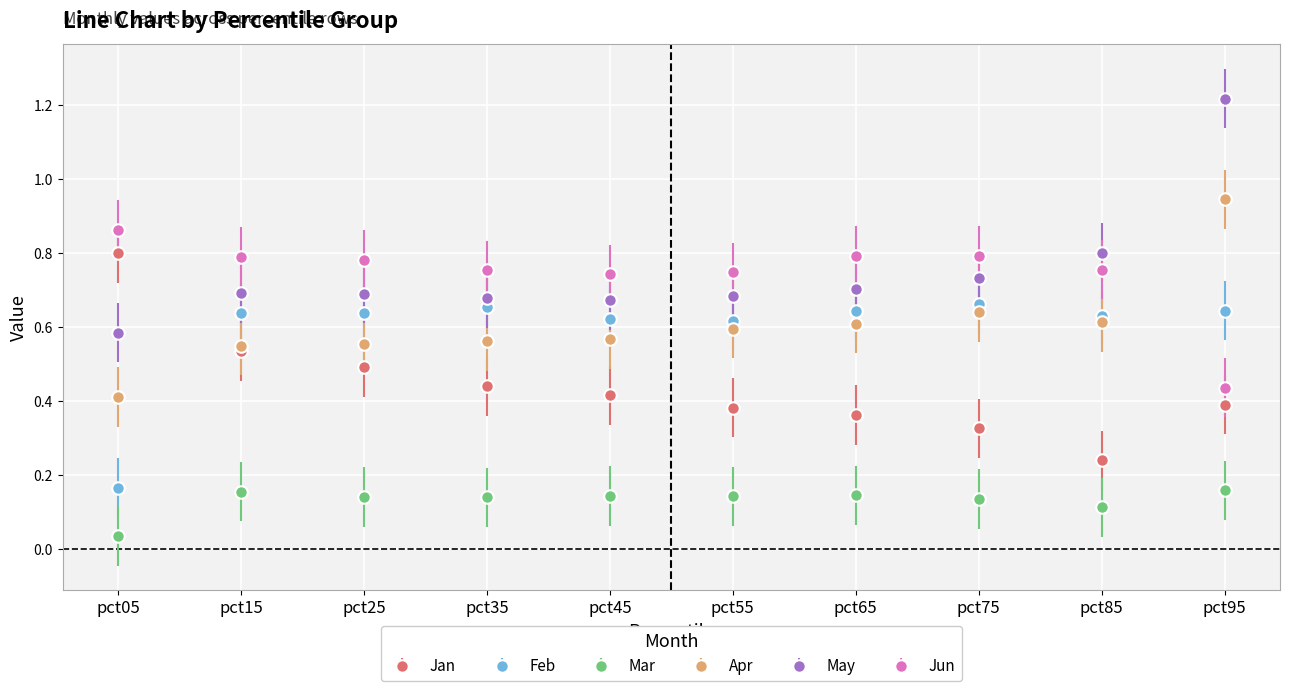

Rank the series by their maximum value, from lowest to highest.

Mar, Feb, Jan, Jun, Apr, May